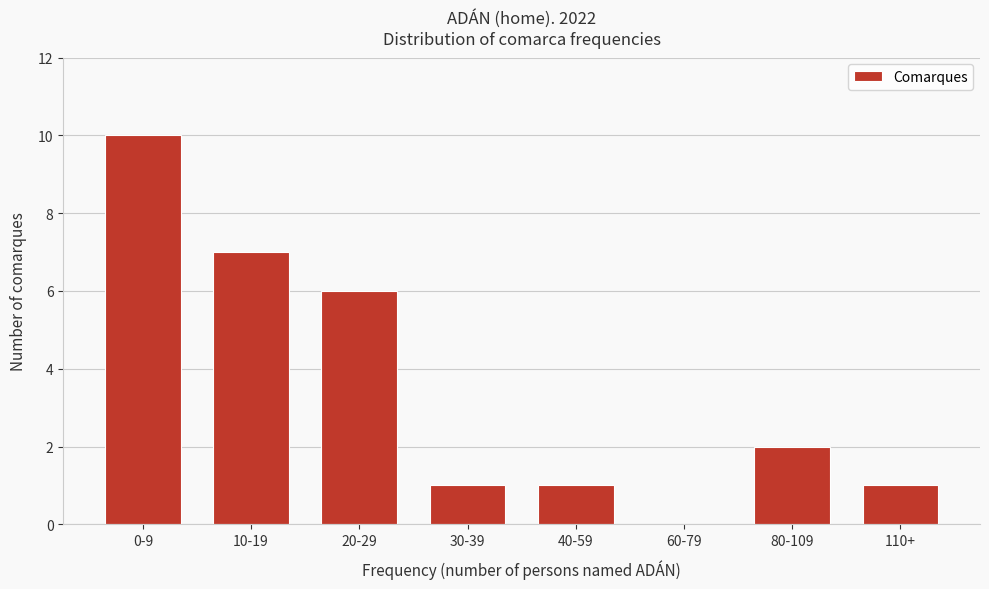

Reading left to right, what are all the values shown in this chart?

0-9=10	10-19=7	20-29=6	30-39=1	40-59=1	60-79=0	80-109=2	110+=1